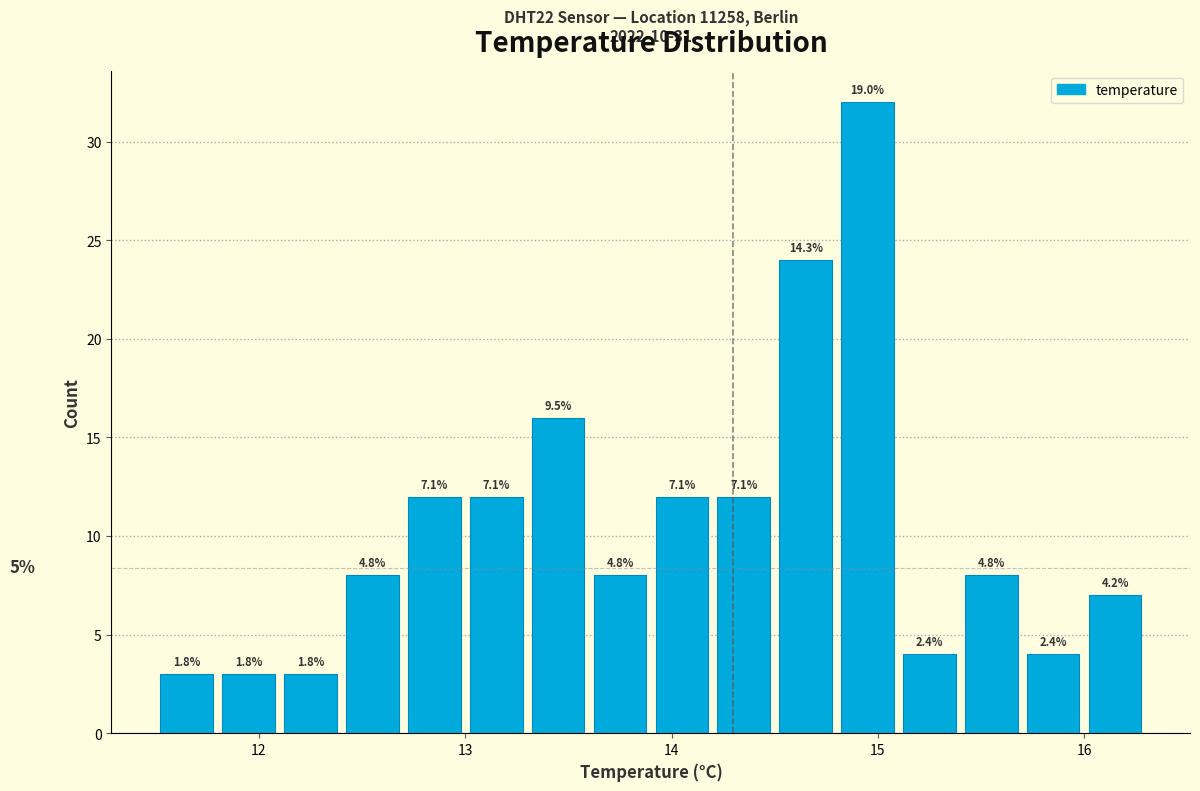

Around what value on the x-axis is the tallest bar? Give the approximate position of its centre, as read against the axis.

15.0